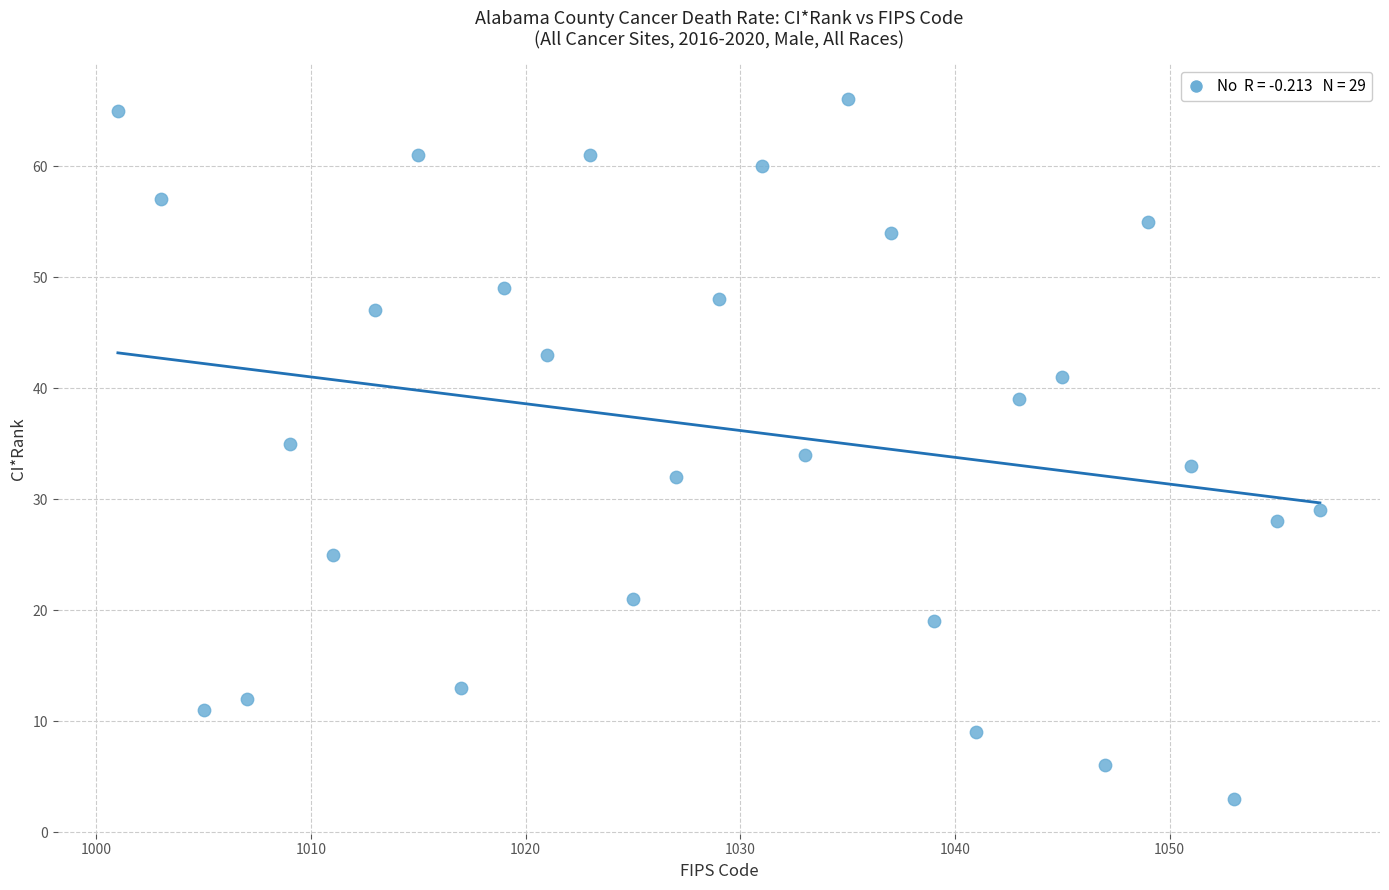

What is the range of X values (max minus min)?

56